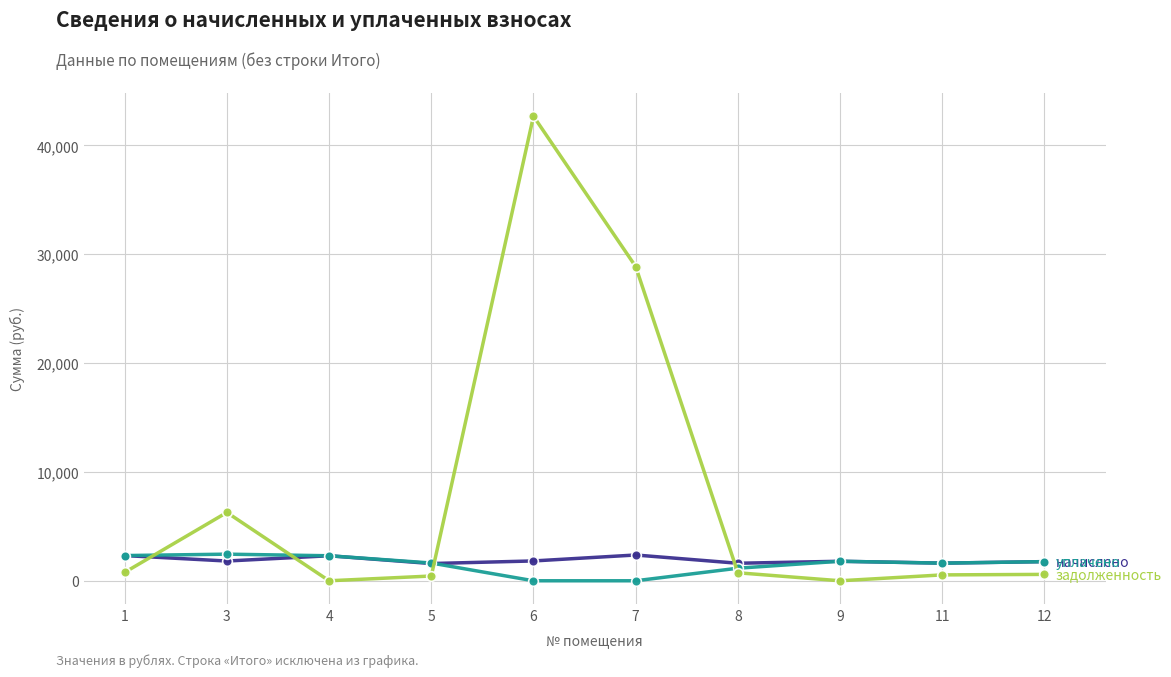

At which category is the sum across all series the highest?

6